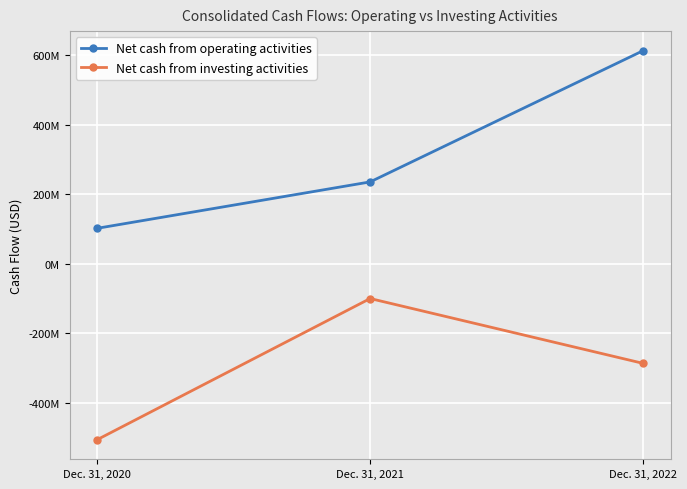

Between Dec. 31, 2022 and Dec. 31, 2020, which is larger?

Dec. 31, 2022